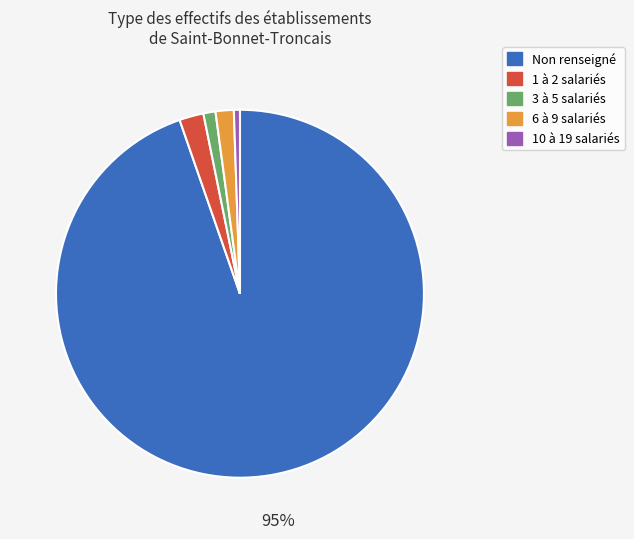

How many slices are in this pie chart?

5